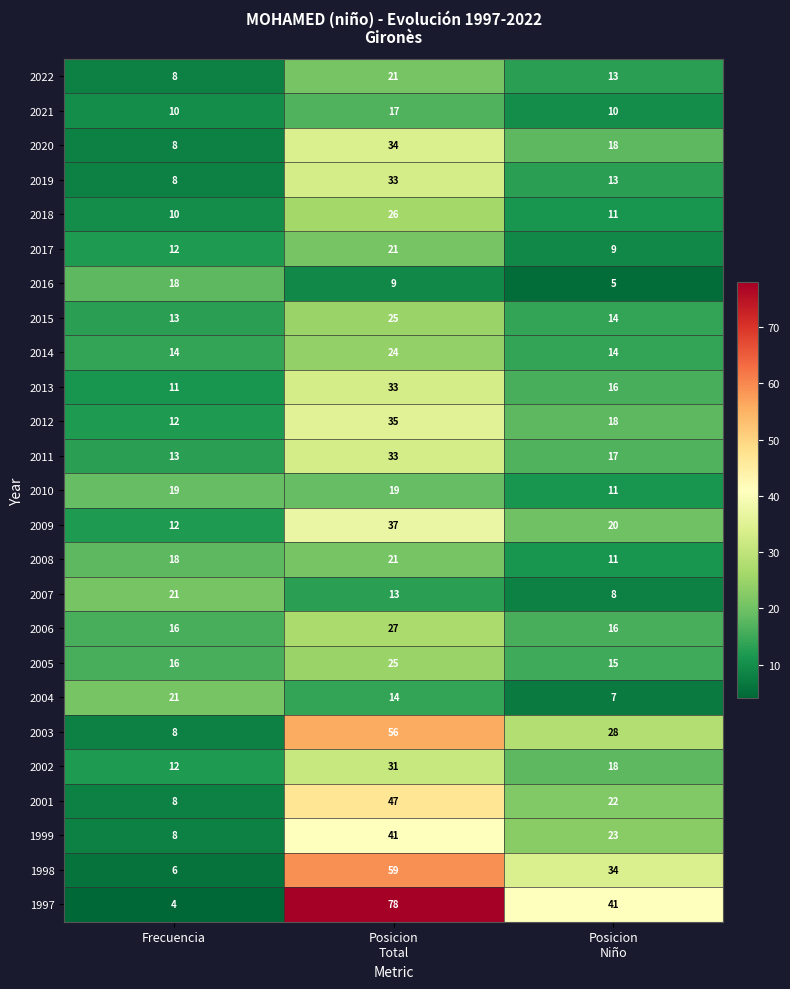

At which category is the sum across all series the highest?

Posicion
Total